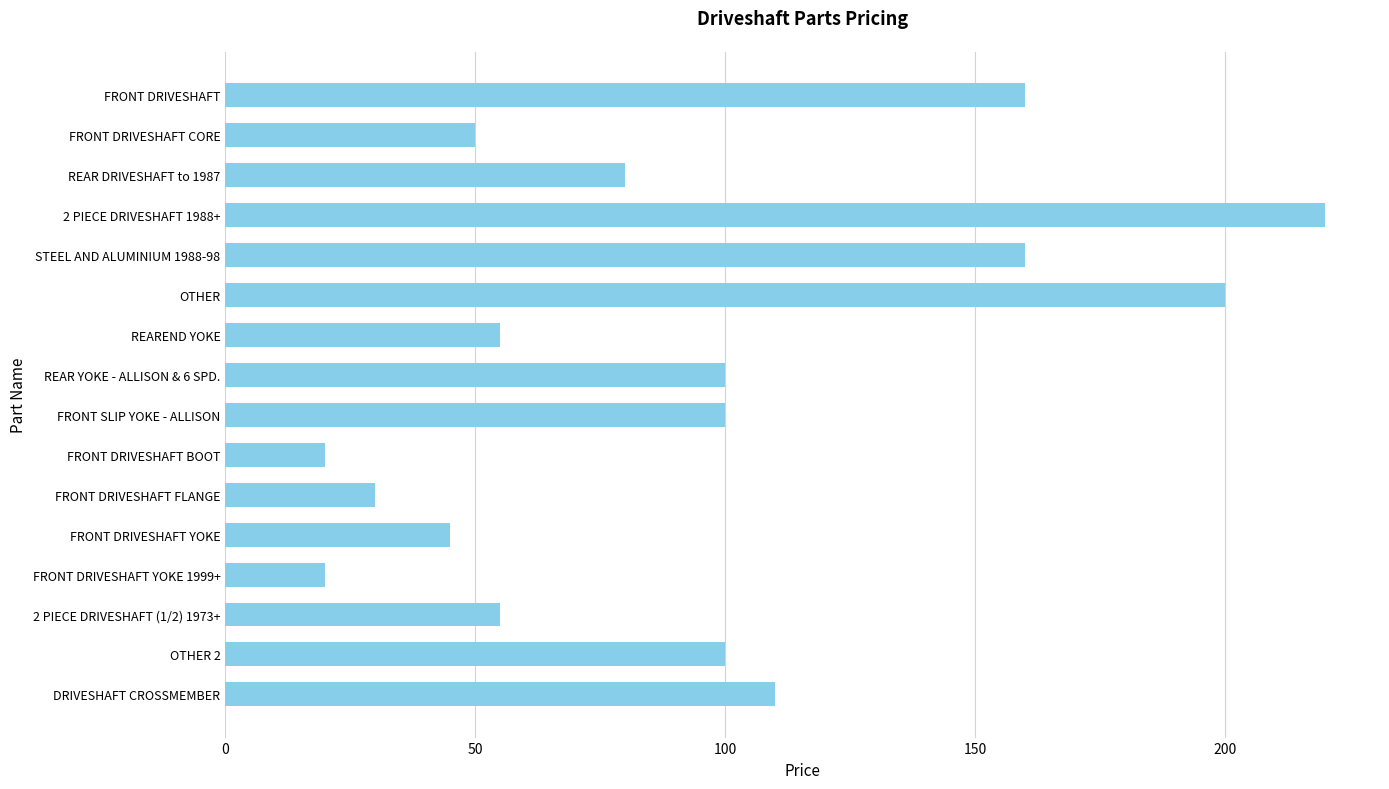

What is the greatest value displayed?

220